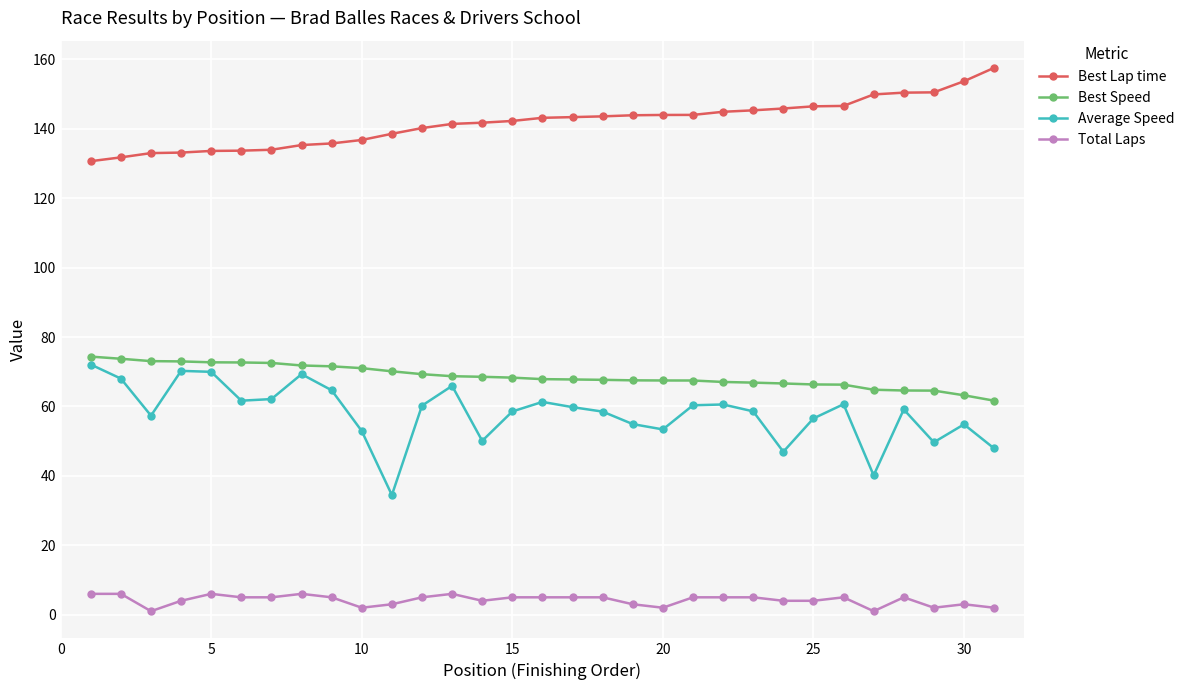

What is the greatest value displayed?

157.6